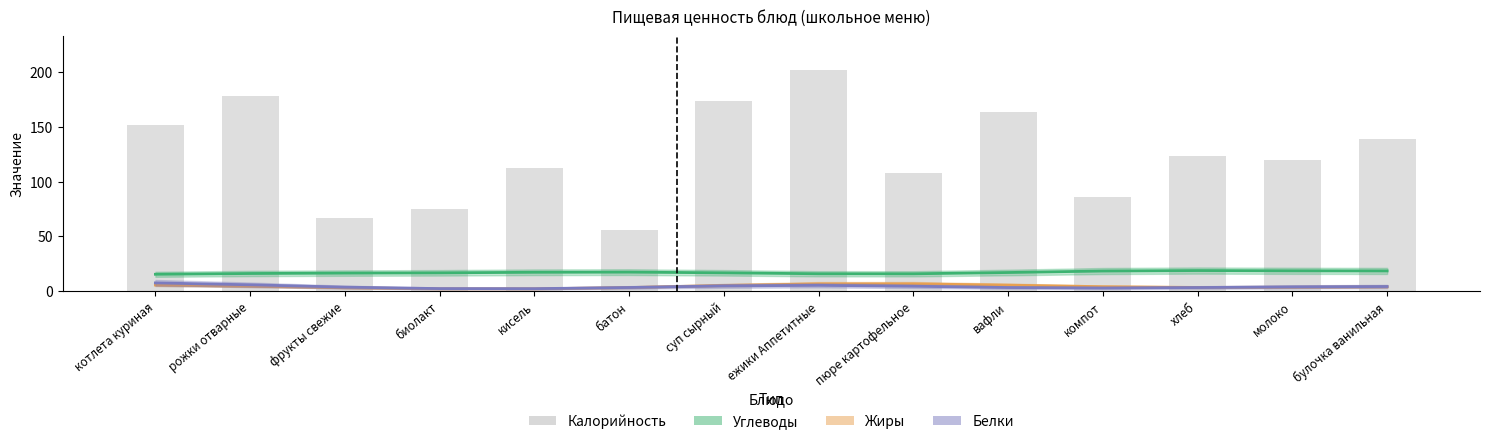

How many groups of bars are there?

14